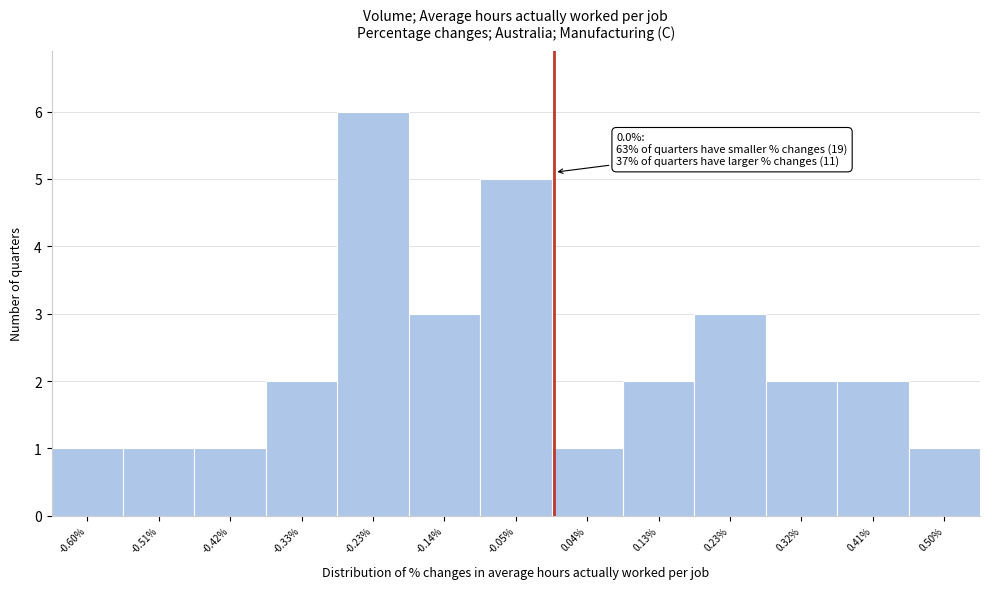

Over which range of the x-axis is the bar tallest?

-0.28 to -0.19